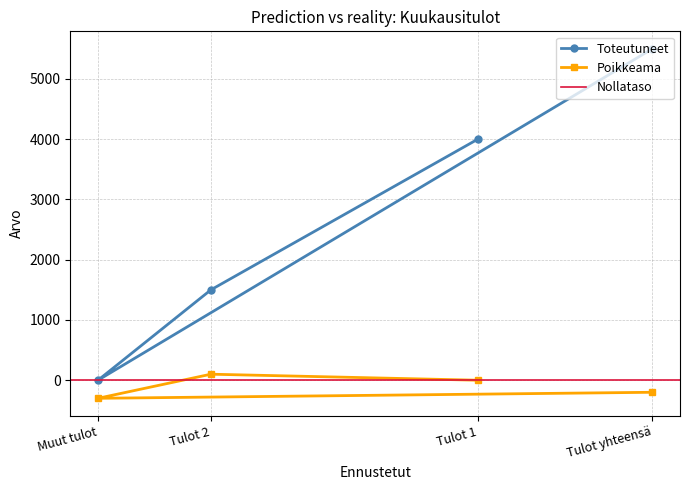

What is the spread (max minus min) of values at Tulot yhteensä?

5700